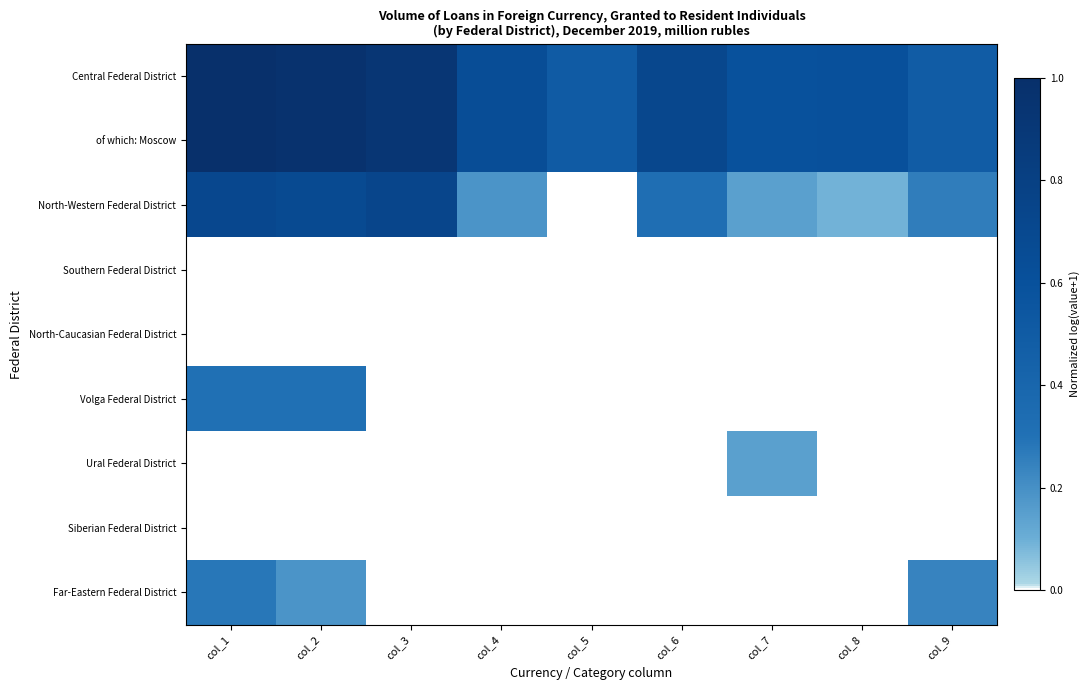

Reading right to left, transcribe all the data shown in this chart.

Central Federal District: col_9=0.5	col_8=0.6	col_7=0.6	col_6=0.7	col_5=0.5	col_4=0.6	col_3=0.9	col_2=1.0	col_1=1.0
of which: Moscow: col_9=0.5	col_8=0.6	col_7=0.6	col_6=0.7	col_5=0.5	col_4=0.6	col_3=0.9	col_2=1.0	col_1=1.0
North-Western Federal District: col_9=0.3	col_8=0.1	col_7=0.1	col_6=0.3	col_5=0.0	col_4=0.2	col_3=0.7	col_2=0.7	col_1=0.7
Southern Federal District: col_9=0.0	col_8=0.0	col_7=0.0	col_6=0.0	col_5=0.0	col_4=0.0	col_3=0.0	col_2=0.0	col_1=0.0
North-Caucasian Federal District: col_9=0.0	col_8=0.0	col_7=0.0	col_6=0.0	col_5=0.0	col_4=0.0	col_3=0.0	col_2=0.0	col_1=0.0
Volga Federal District: col_9=0.0	col_8=0.0	col_7=0.0	col_6=0.0	col_5=0.0	col_4=0.0	col_3=0.0	col_2=0.3	col_1=0.3
Ural Federal District: col_9=0.0	col_8=0.0	col_7=0.1	col_6=0.0	col_5=0.0	col_4=0.0	col_3=0.0	col_2=0.0	col_1=0.0
Siberian Federal District: col_9=0.0	col_8=0.0	col_7=0.0	col_6=0.0	col_5=0.0	col_4=0.0	col_3=0.0	col_2=0.0	col_1=0.0
Far-Eastern Federal District: col_9=0.2	col_8=0.0	col_7=0.0	col_6=0.0	col_5=0.0	col_4=0.0	col_3=0.0	col_2=0.2	col_1=0.3